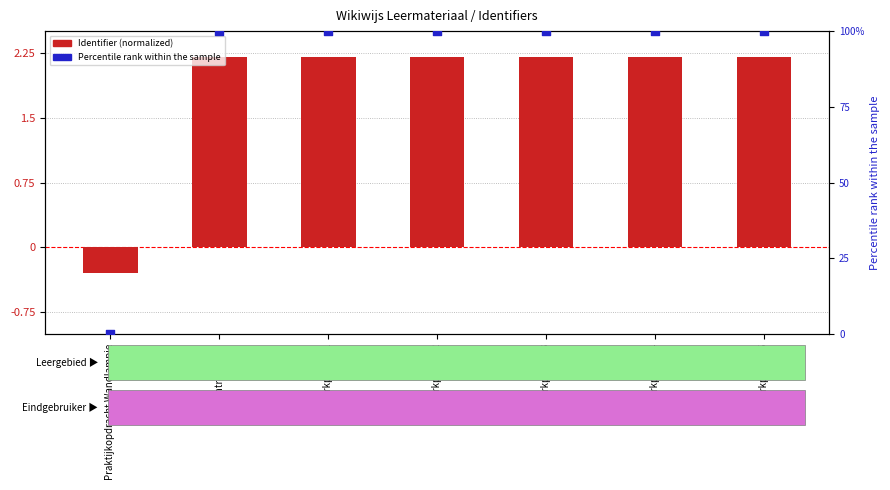

What is the total value across all series at Werkproces 3?

102.2